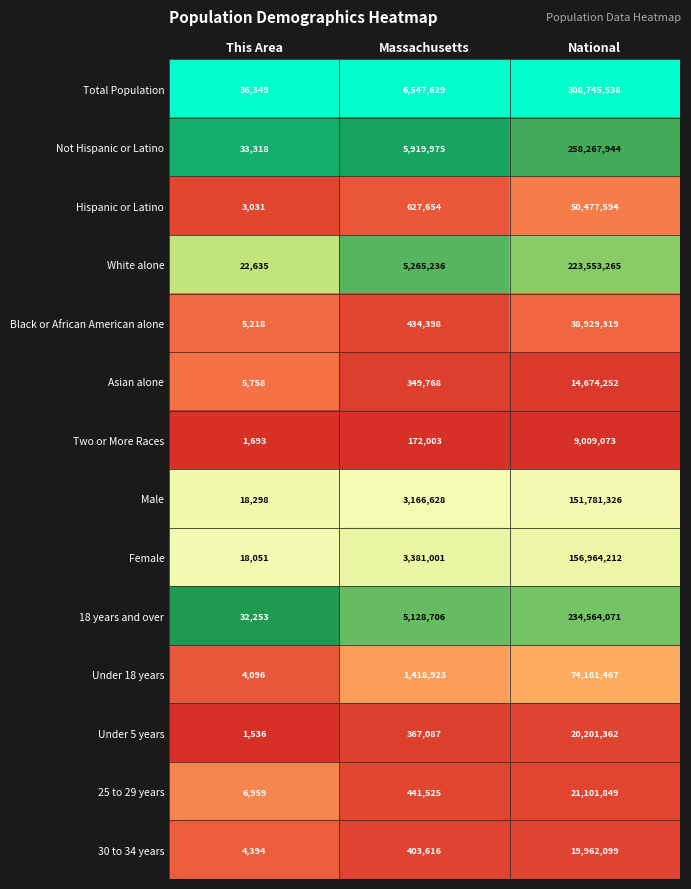

What is the total value across all series at National?

1582413371